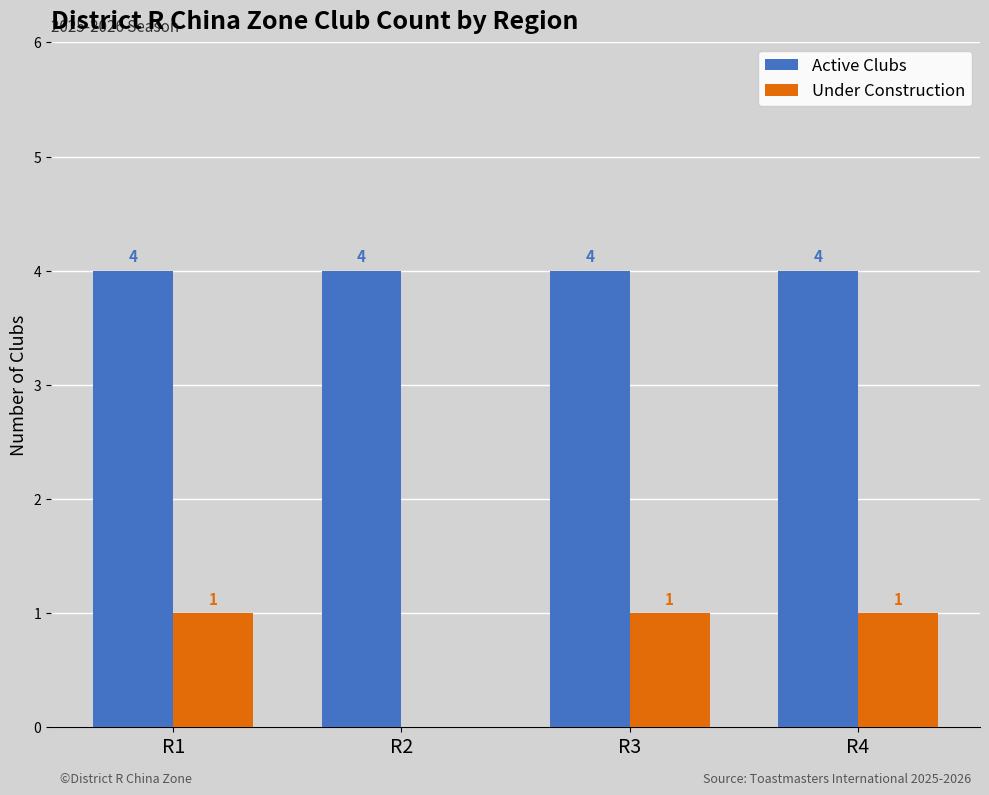

What is the highest value of the Active Clubs series?

4